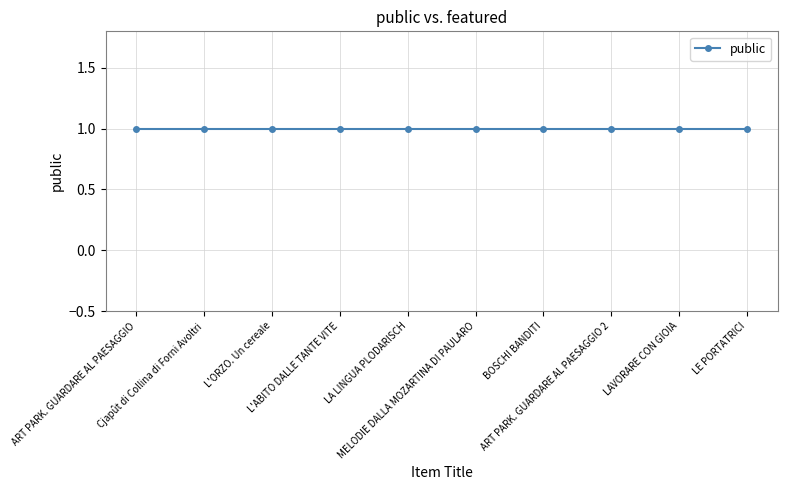

True or false: featured and public intersect in this chart.

False